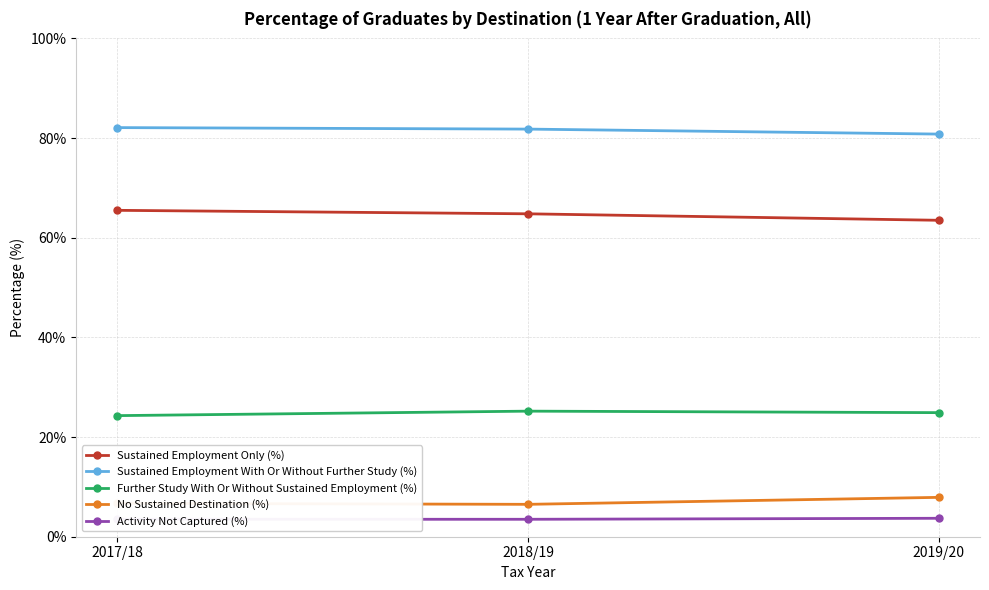

What is the value of the Sustained Employment With Or Without Further Study (%) point at the 2nd from the left?

81.8